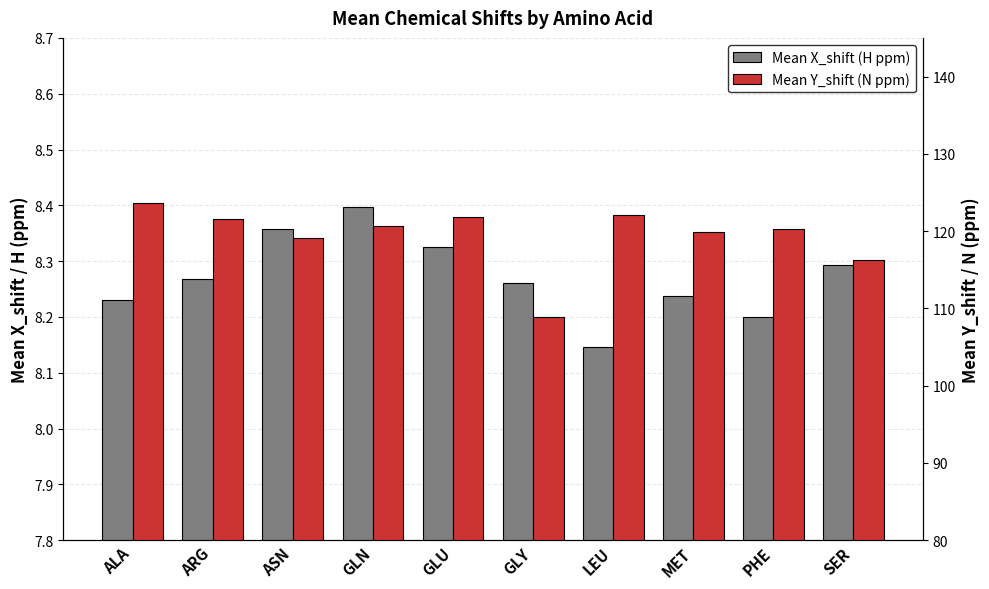

At ARG, list the series in order from smallest to largest.

Mean X_shift (H ppm), Mean Y_shift (N ppm)